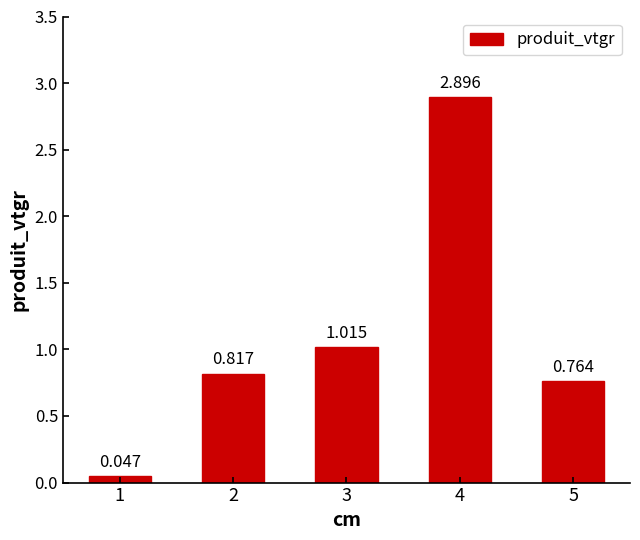

What is the average value?

1.1